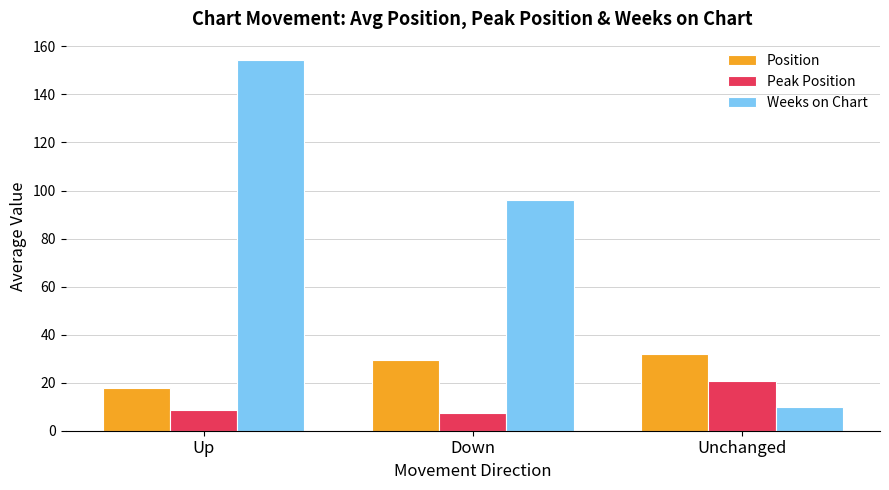

Which category has the highest value in the Peak Position series?

Unchanged